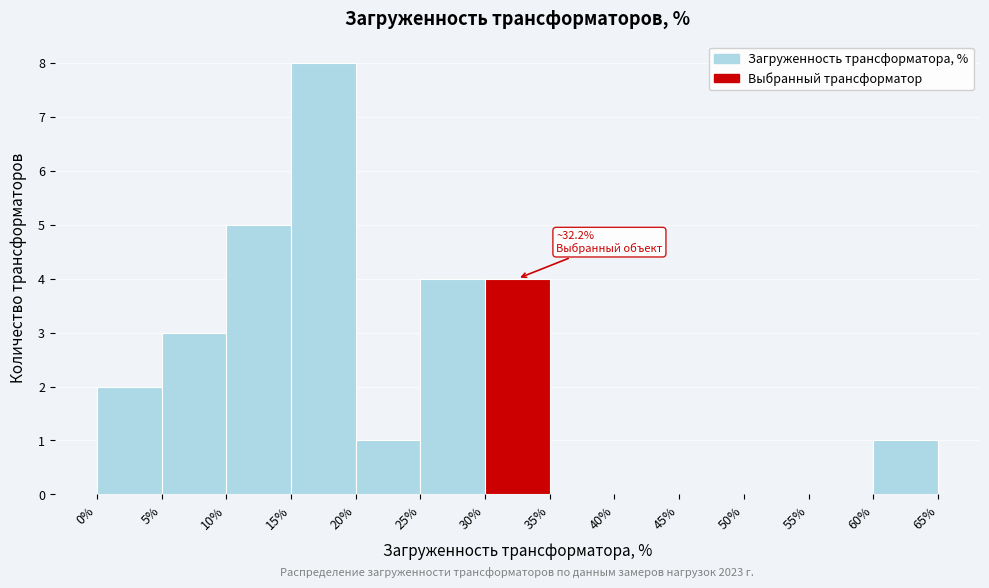

Over which range of the x-axis is the bar tallest?

15% to 20%